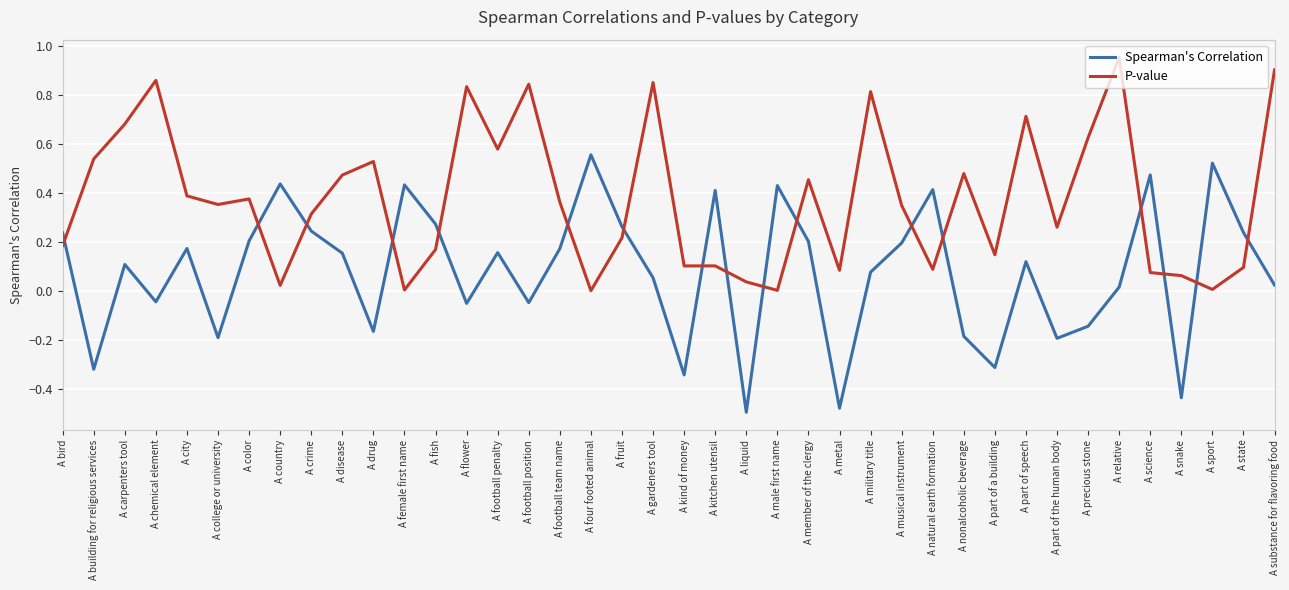

Which series changed the most between A college or university and A kind of money?

P-value